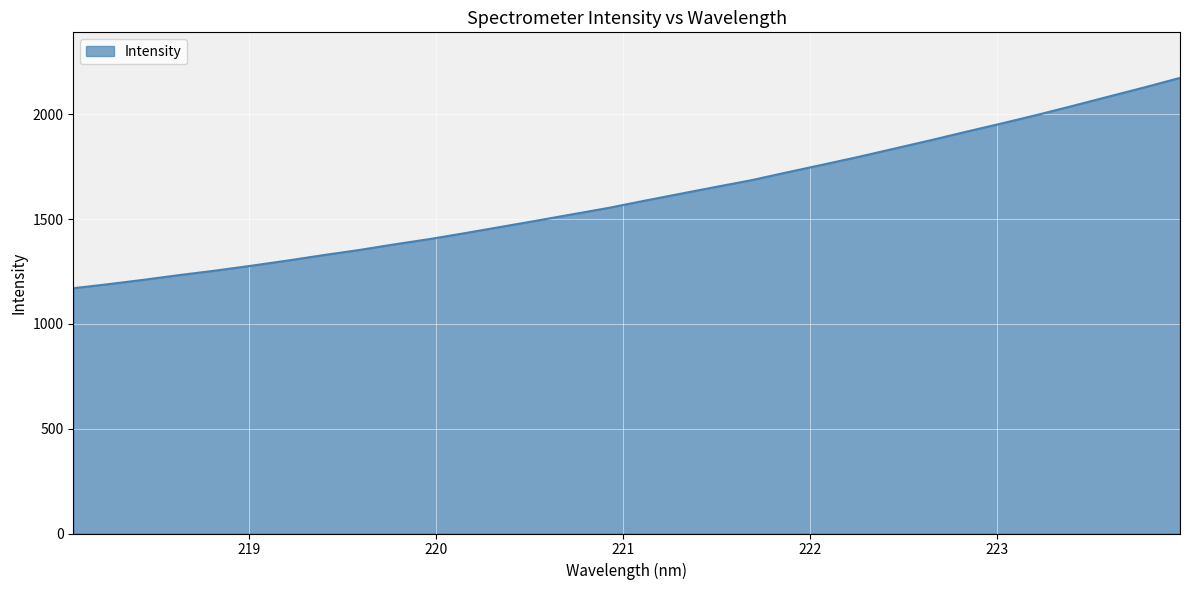

What is the minimum value shown in the chart?

1170.0